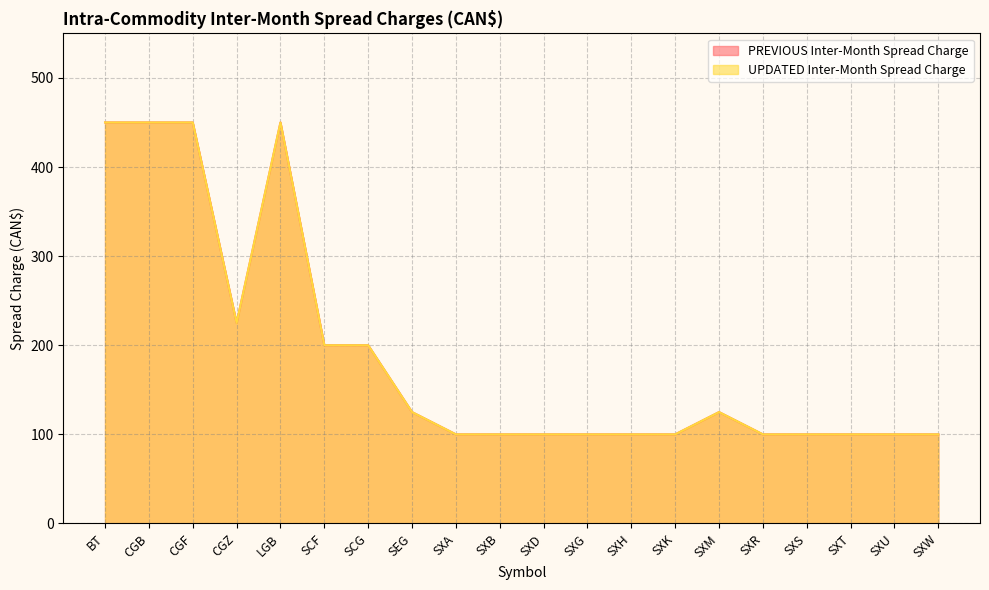

What is the sum of all PREVIOUS Inter-Month Spread Charge values?

3775